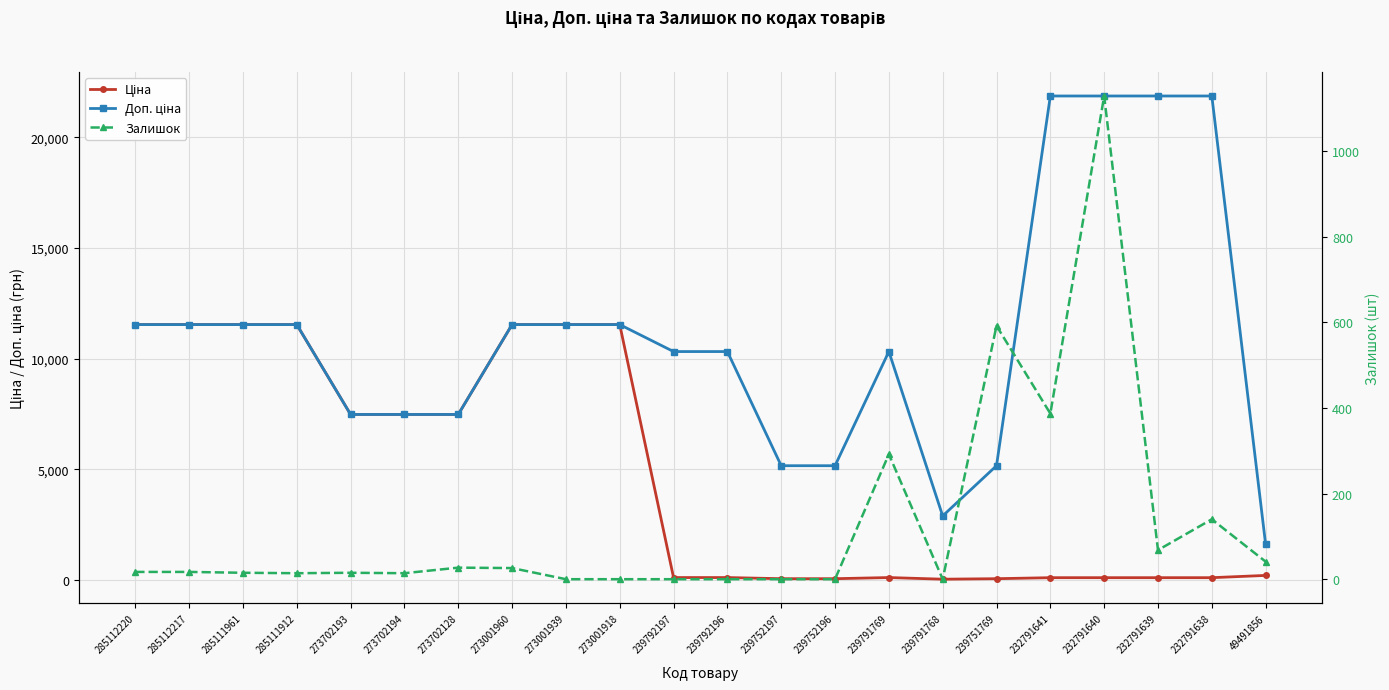

At which label does Залишок reach its minimum?

273001939